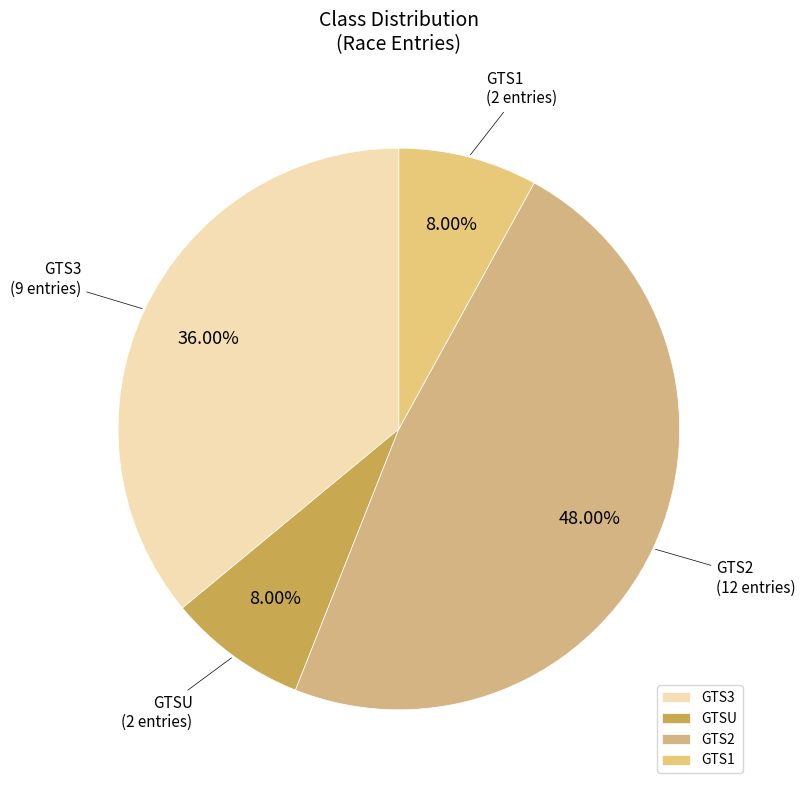

What percentage is NOT represented by GTSU?

92.0%